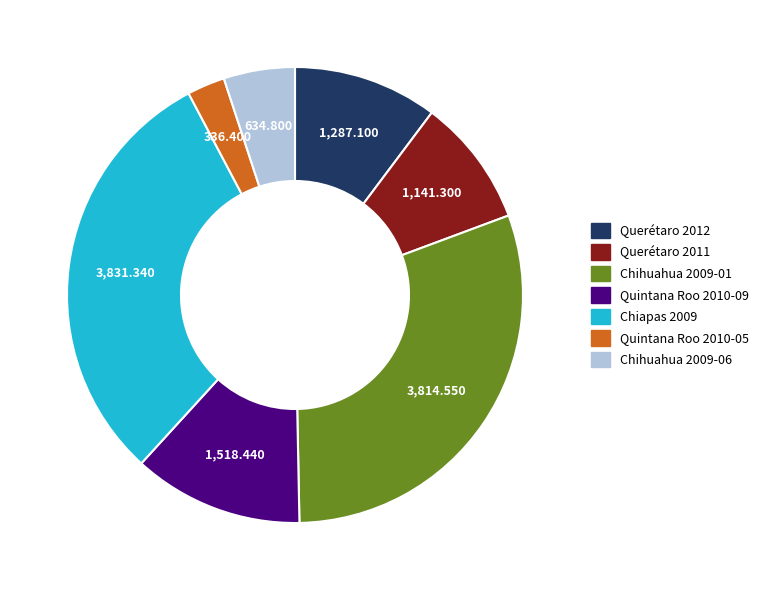

Do Chihuahua 2009-01 and Quintana Roo 2010-05 together represent more than half of the pie?

No